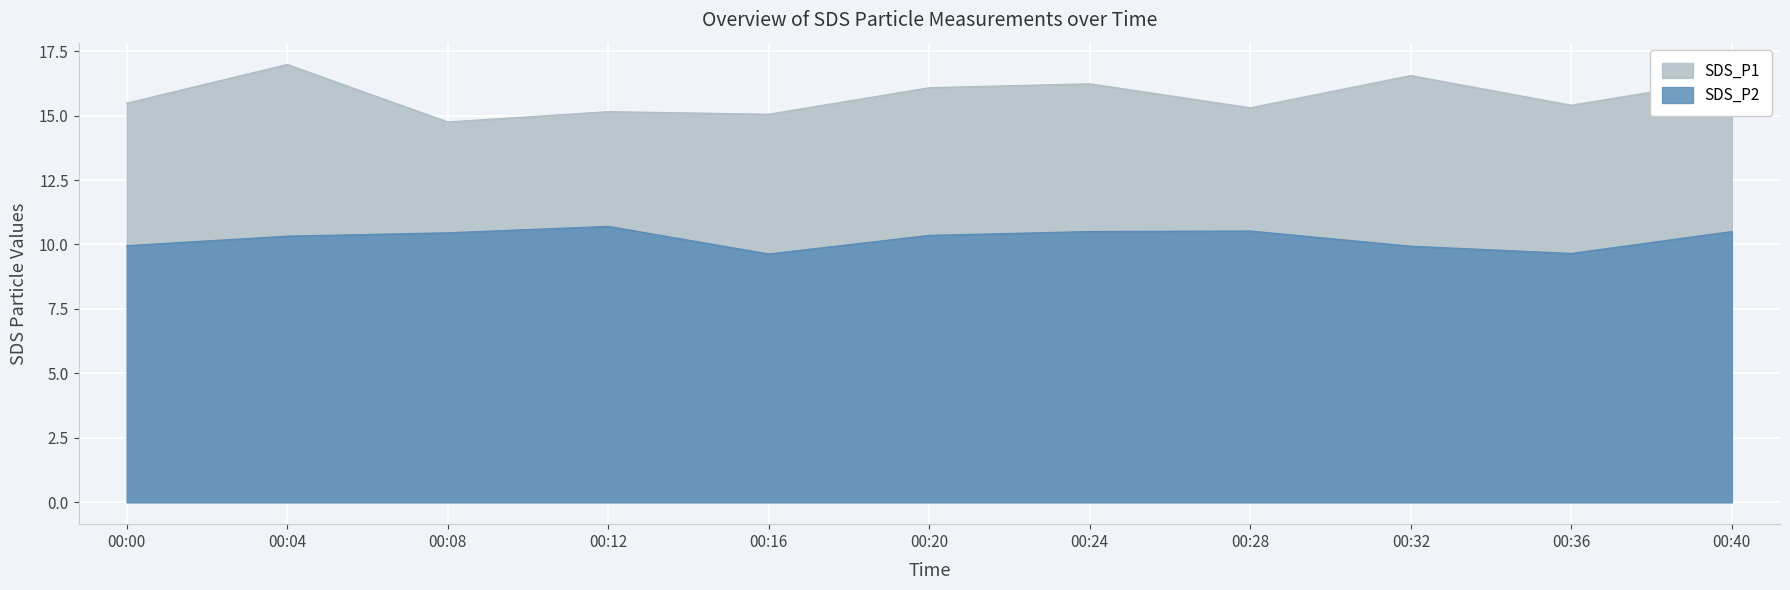

At which label does SDS_P1 reach its minimum?

00:08